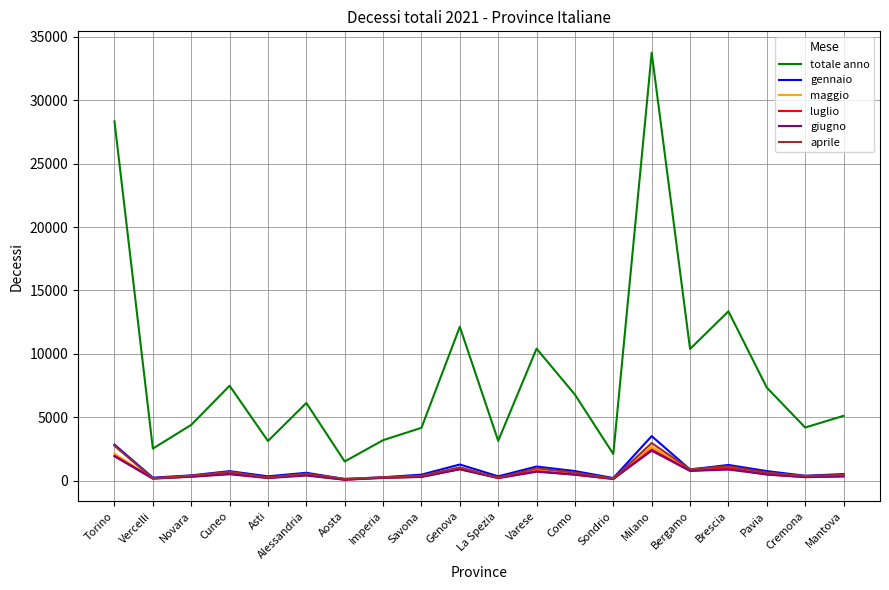

Which series has the largest total across all categories?

totale anno